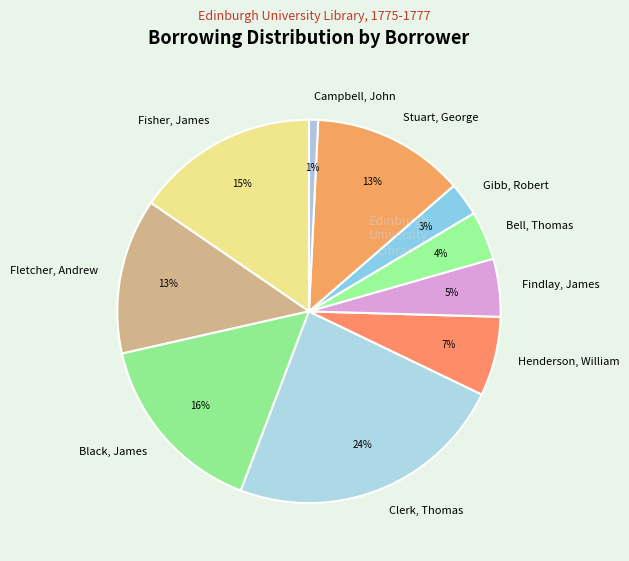

To the nearest percent, what is the difference between the largest and smallest slice percentages?

23%